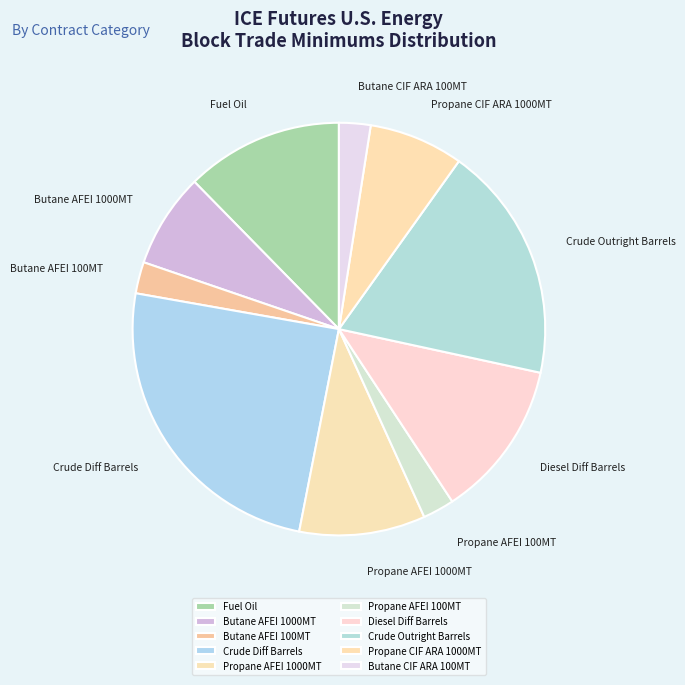

Count the number of slices in the pie.

10